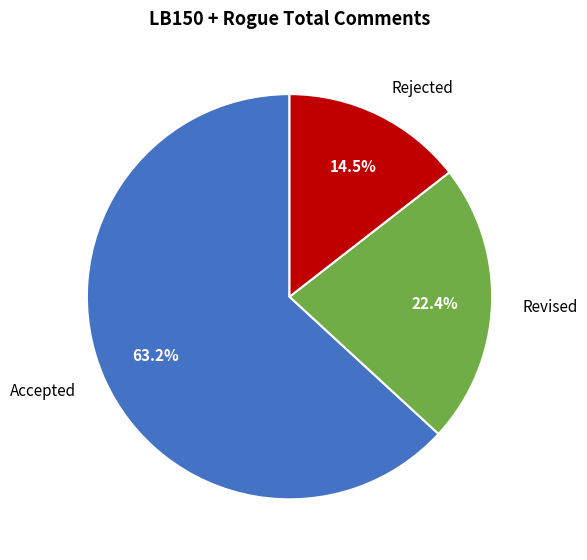

Do Accepted and Rejected together represent more than half of the pie?

Yes